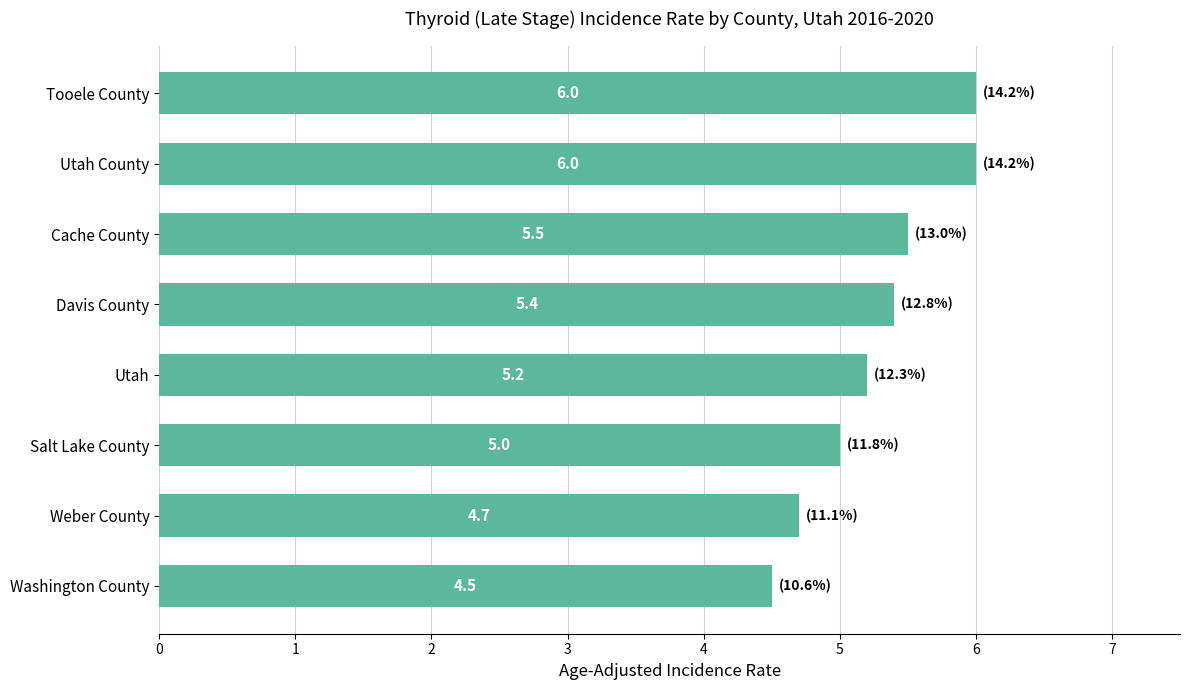

What is the change in value from Weber County to Tooele County?

+1.3